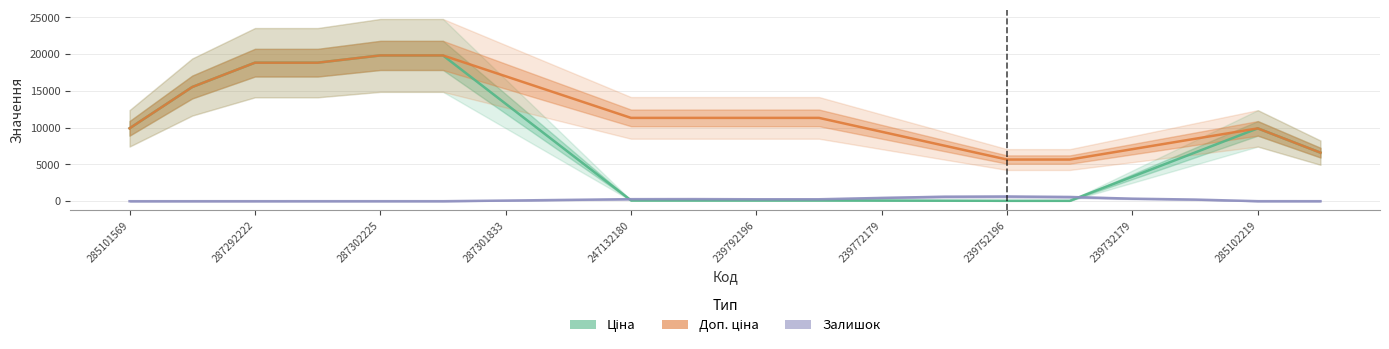

In Ціна, how many points are higher than both neighbors (excluding endpoints)?

1